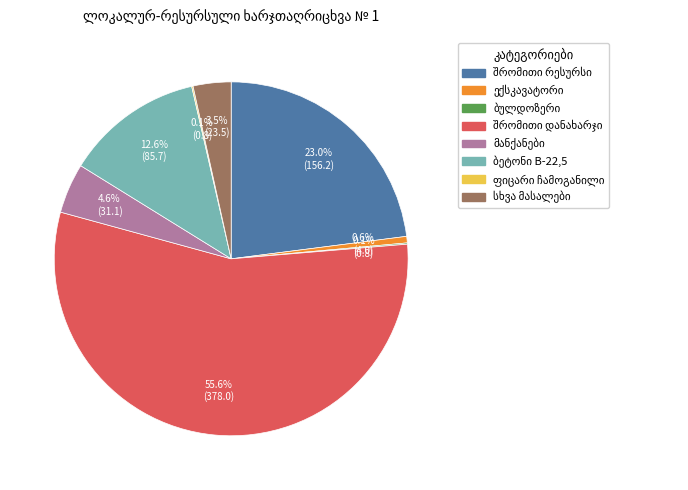

To the nearest percent, what is the average slice percentage?

12%